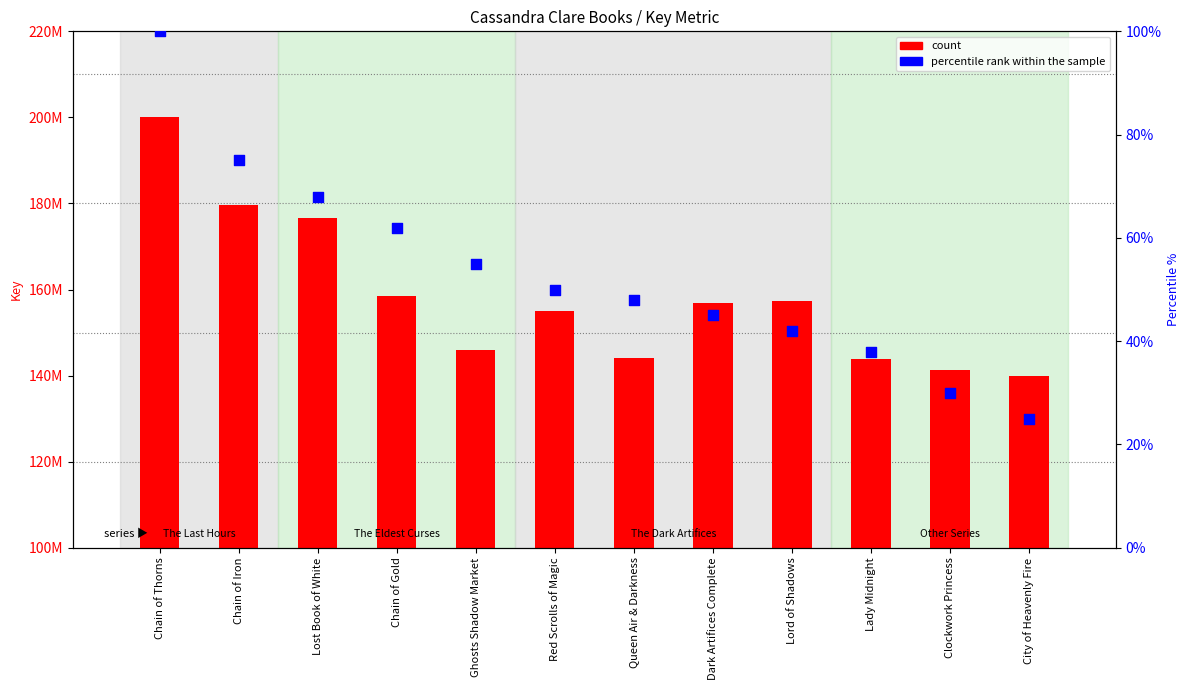

What are all the series names shown in the legend?

count, percentile rank within the sample